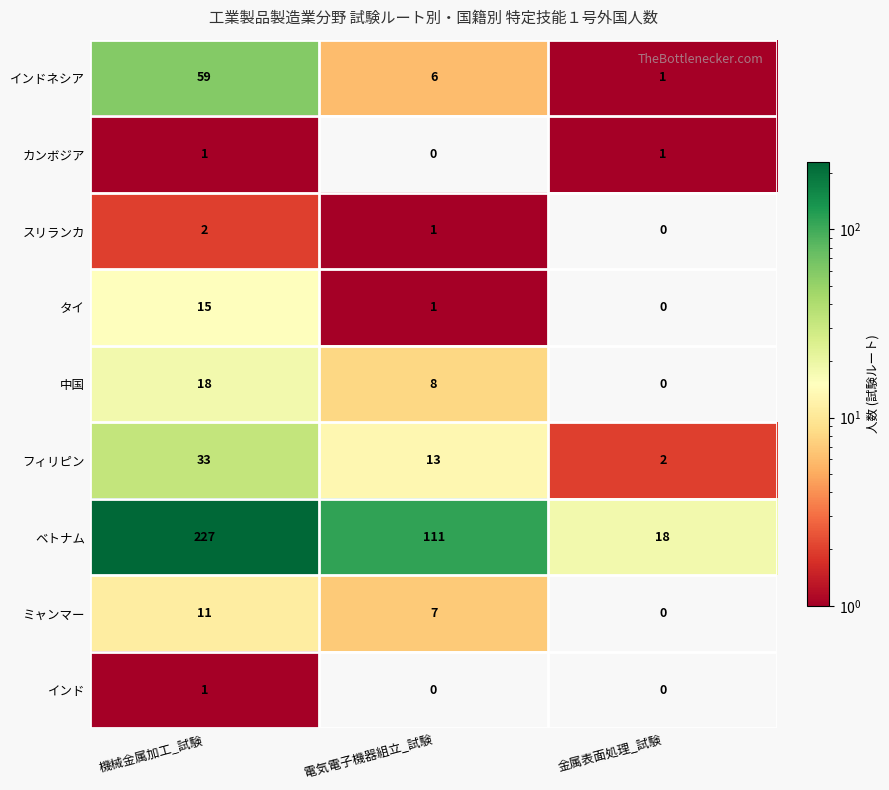

Which series changed the most between 電気電子機器組立_試験 and 金属表面処理_試験?

ベトナム